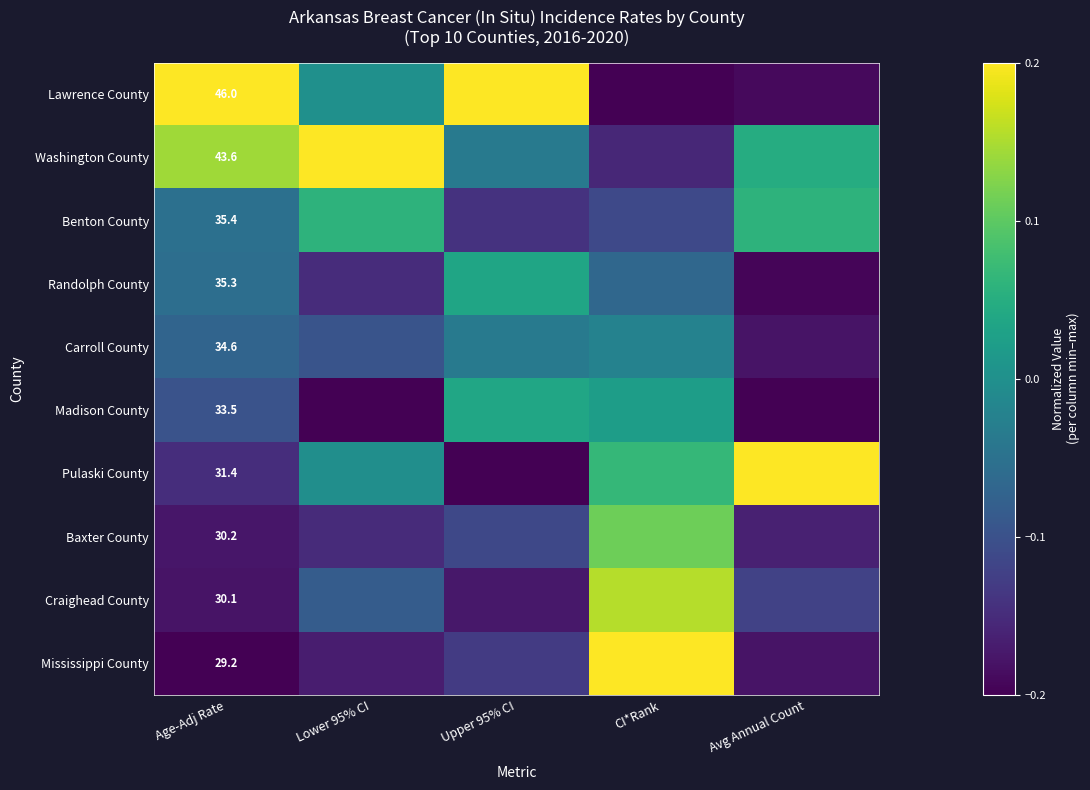

What is the total value across all series at Upper 95% CI?

-0.6